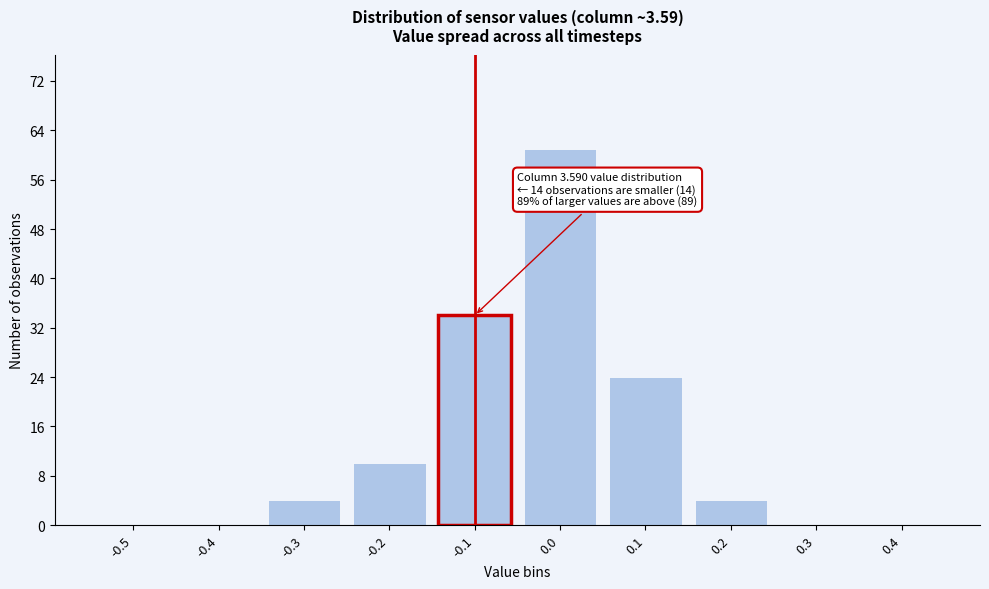

Reading left to right, transcribe all the data shown in this chart.

-0.5=0	-0.4=0	-0.3=4	-0.2=10	-0.1=34	0.0=61	0.1=24	0.2=4	0.3=0	0.4=0